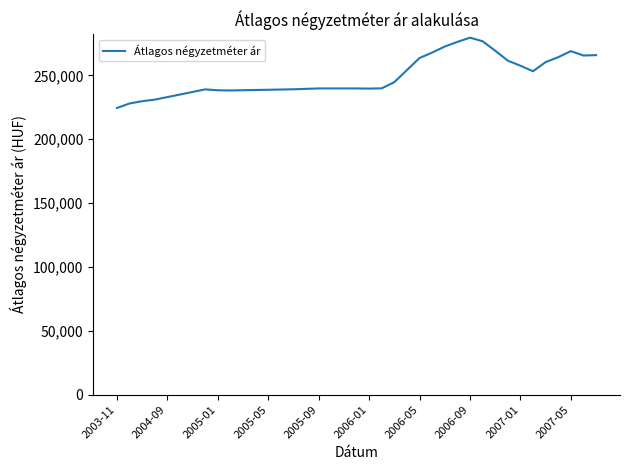

What is the maximum value shown in the chart?

279540